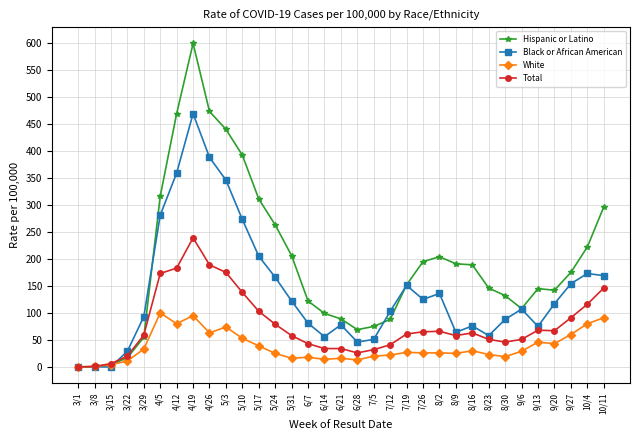

At which category is the sum across all series the highest?

4/19